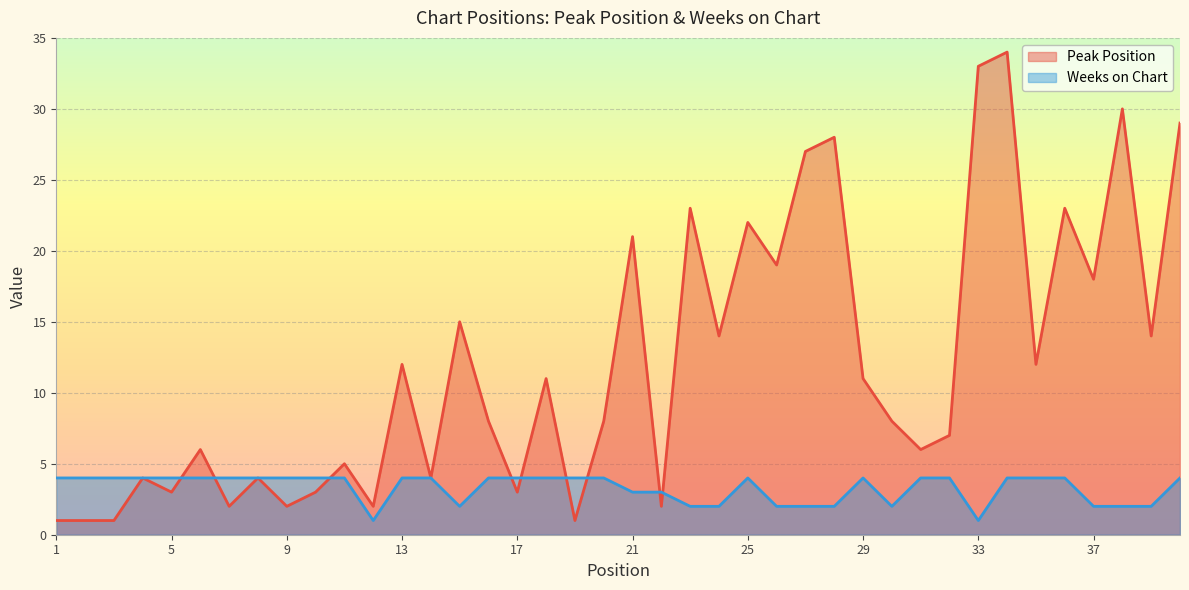

Between 31 and 11, which is larger?

31